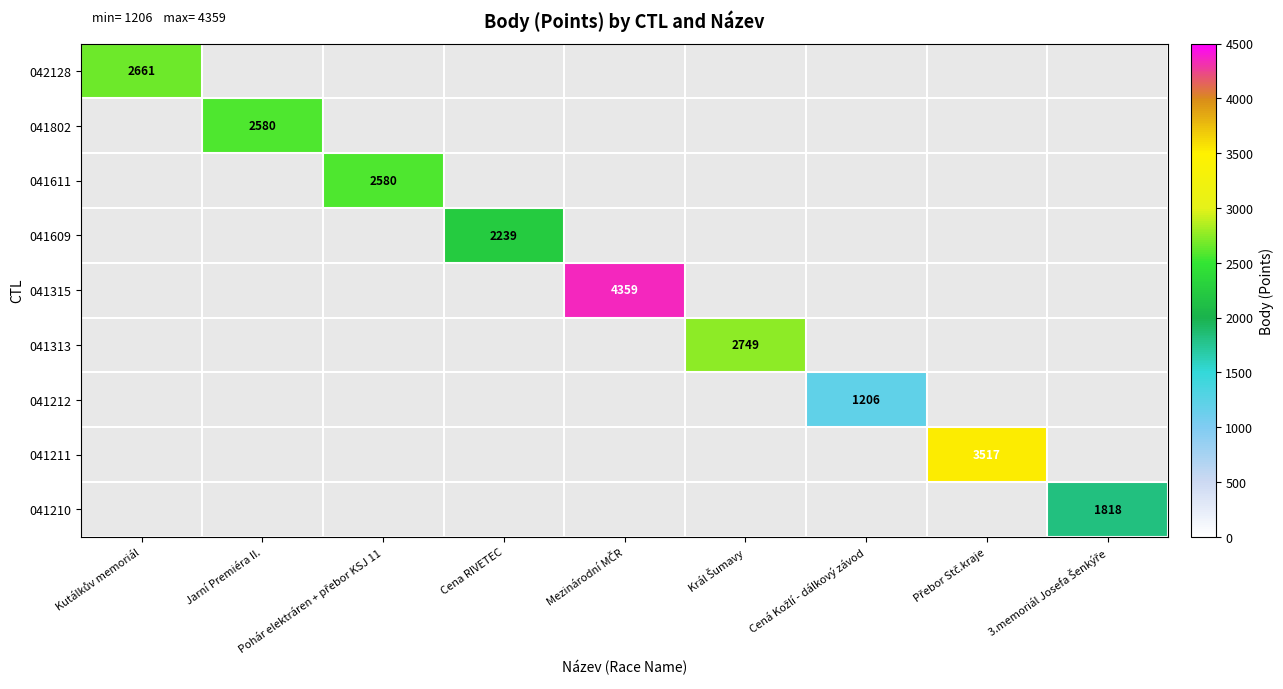

Which category has the highest value across all series?

Mezinárodní MČR